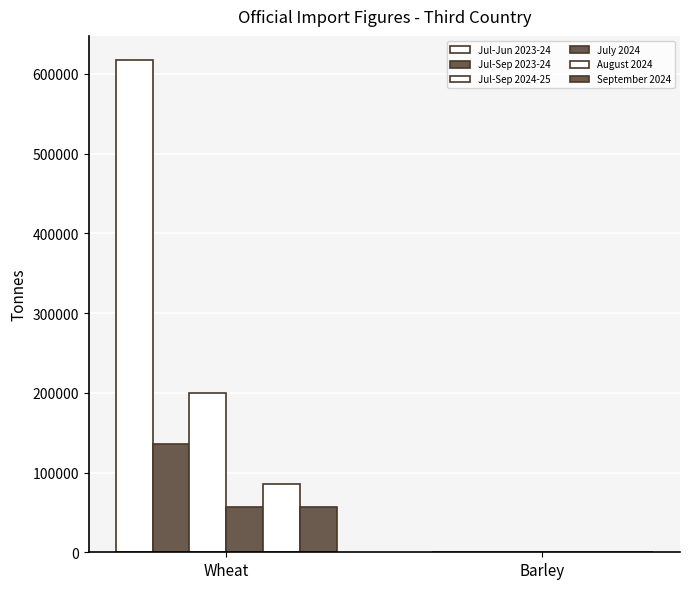

What is the sum of the July 2024 values at Barley and Wheat?

56864